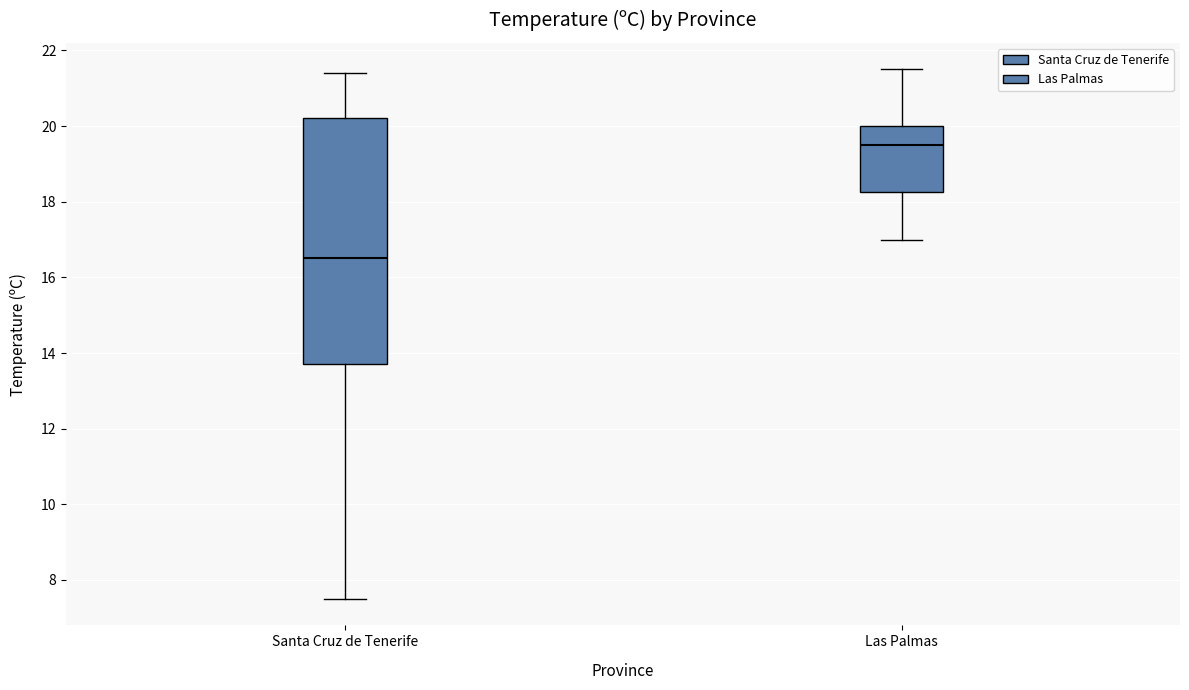

Where is the lower edge of the box for Santa Cruz de Tenerife on the y-axis? The values are not printed on the chart, so give them approximately, as read against the axis.

13.8